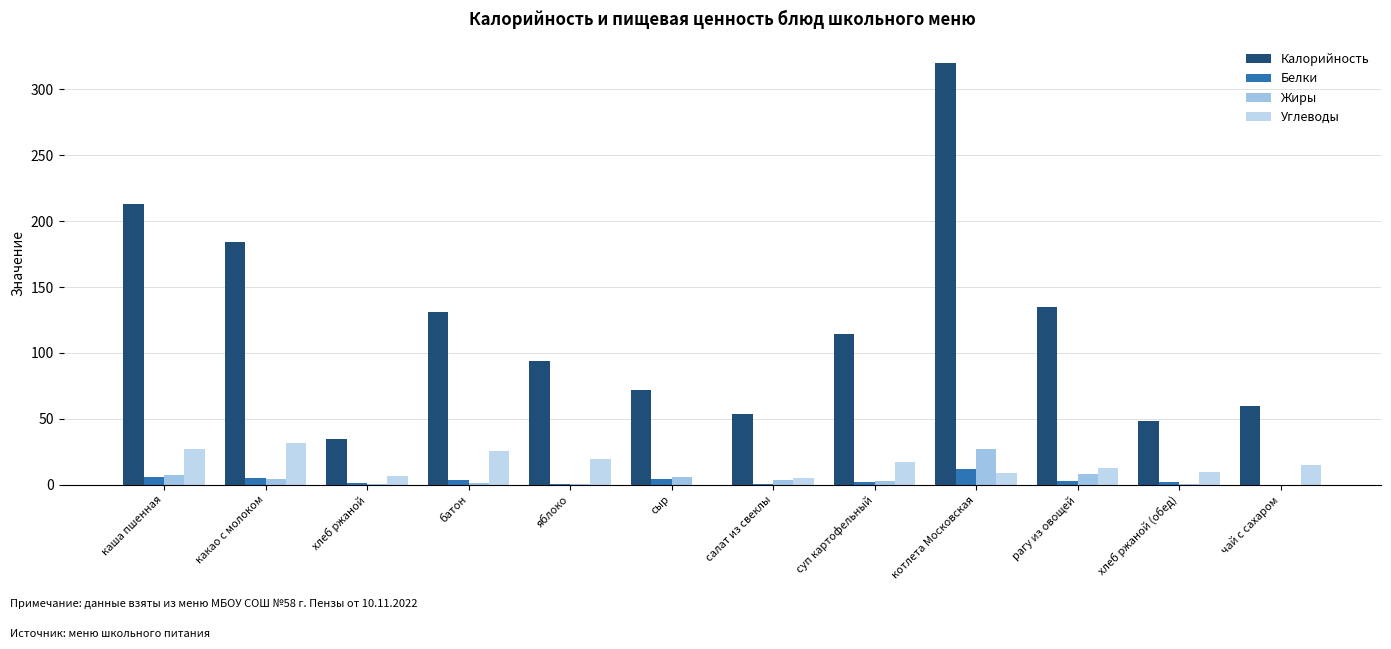

What position from the left is батон?

4